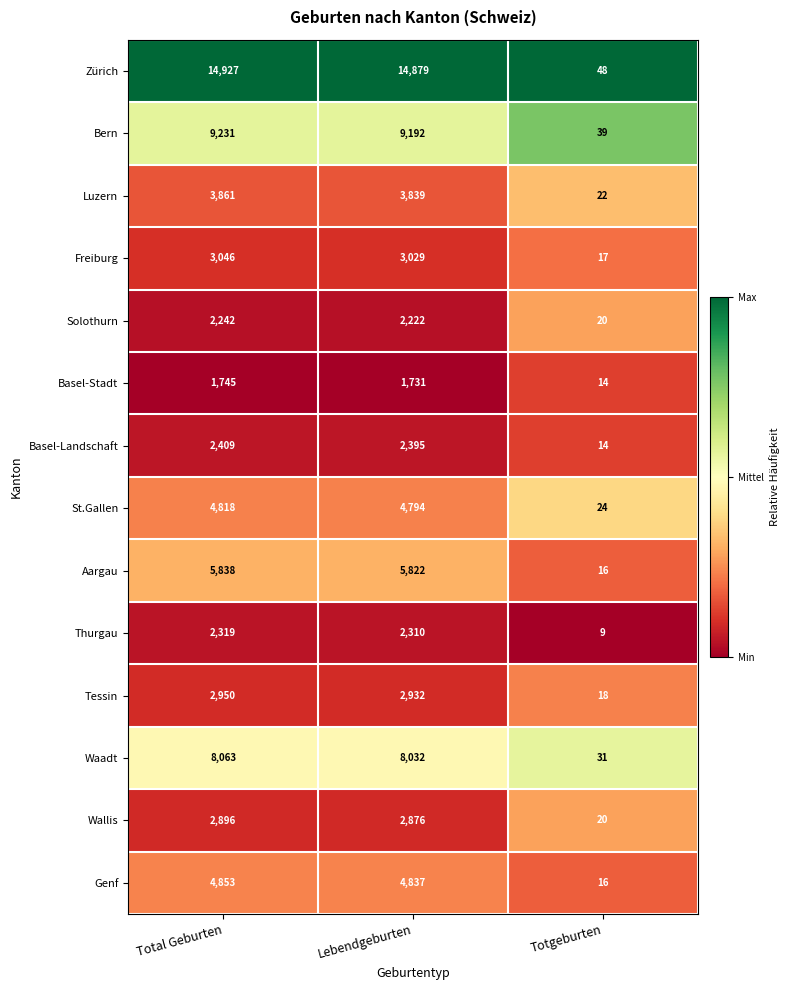

Where is Basel-Landschaft nearest to the value 1211?

Lebendgeburten